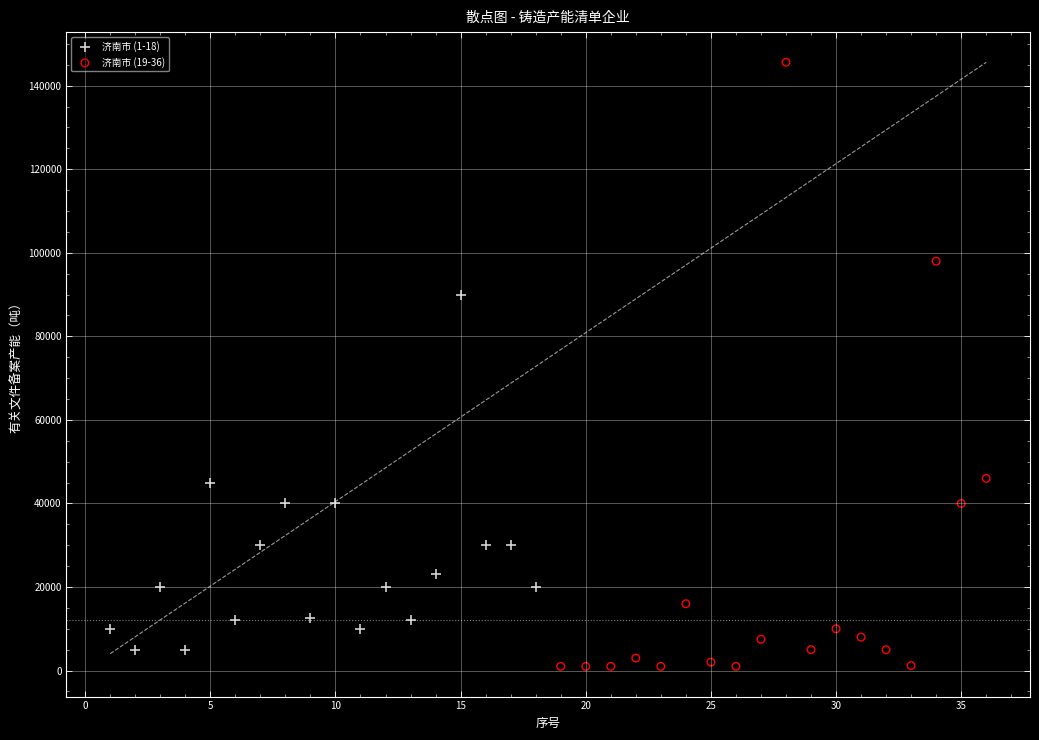

What are all the series names shown in the legend?

济南市 (1-18), 济南市 (19-36)